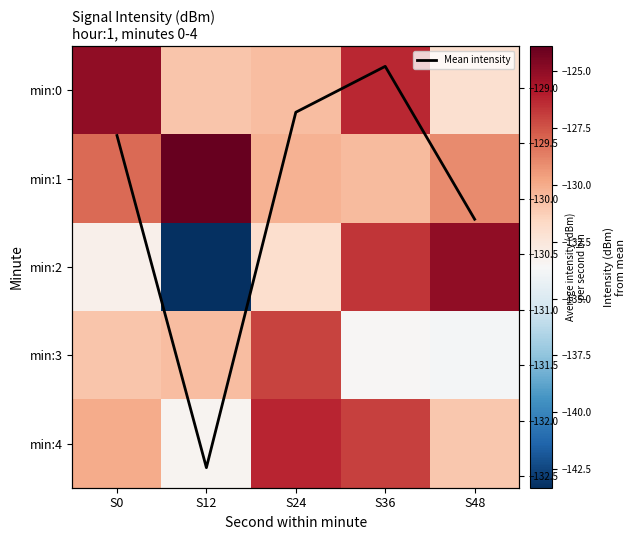

At which label does min:1 reach its peak?

S12